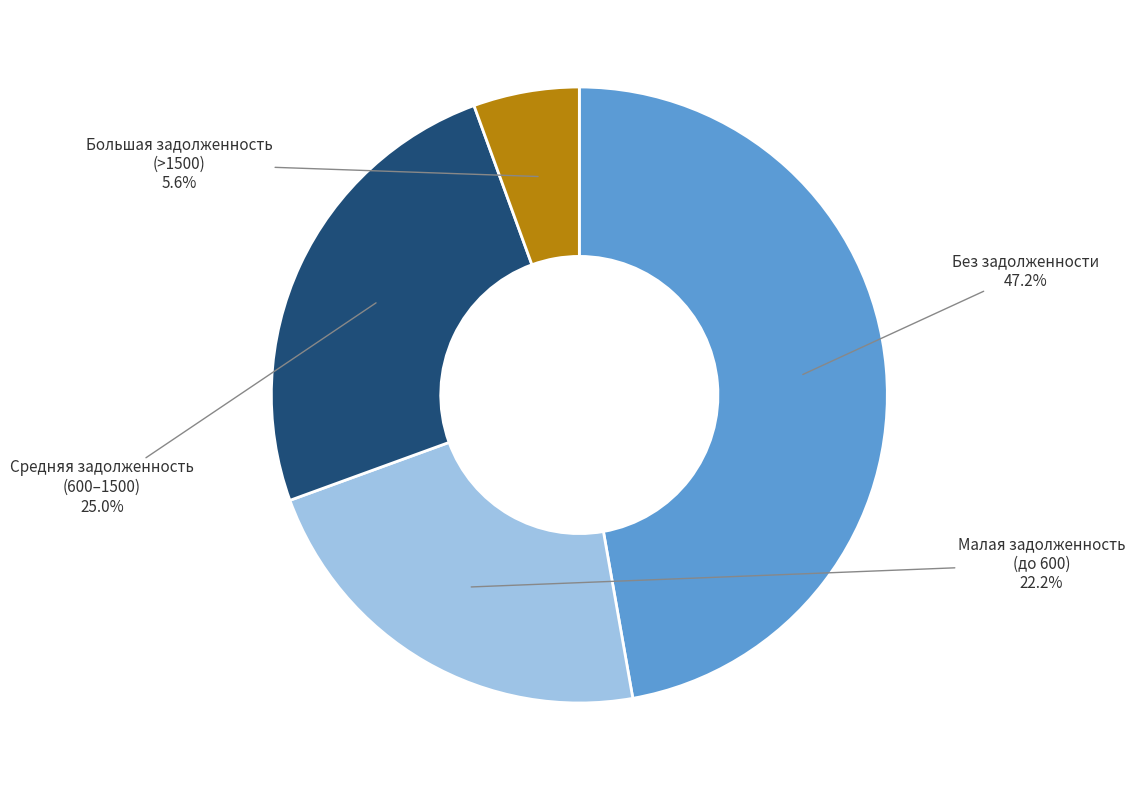

Does any single category account for the majority?

No